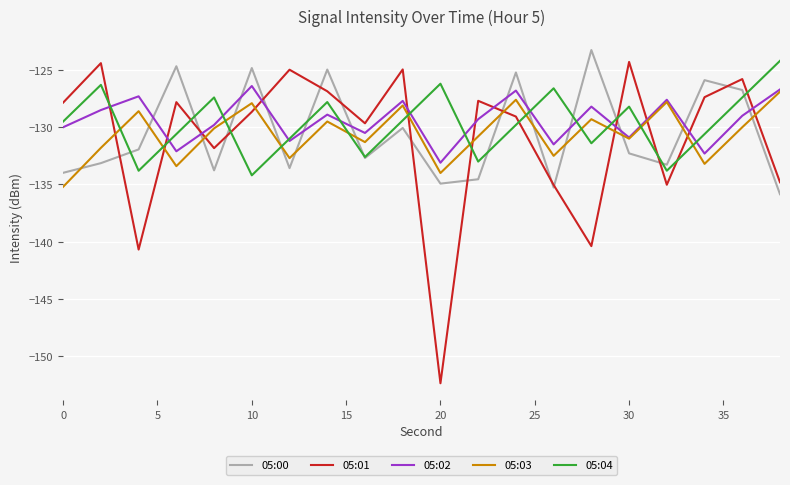

What is the maximum value for 05:02?

-126.4